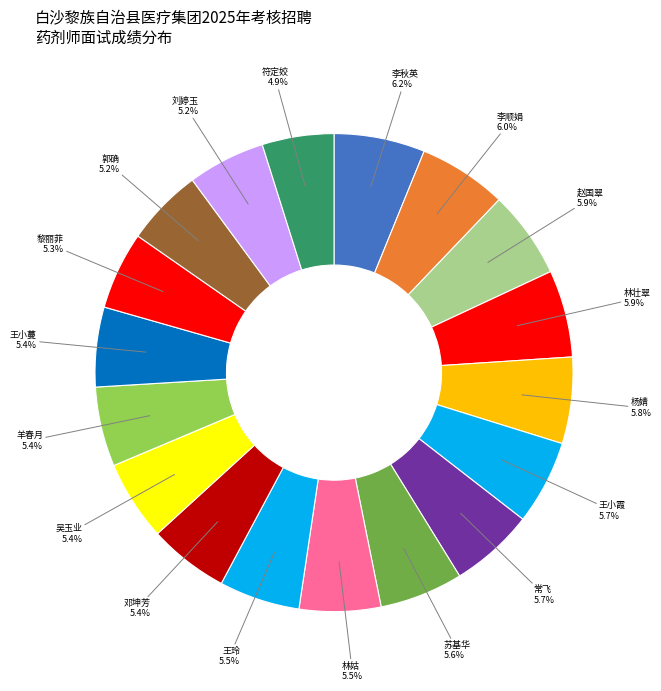

To the nearest percent, what percentage of the pie is 苏基华?

6%